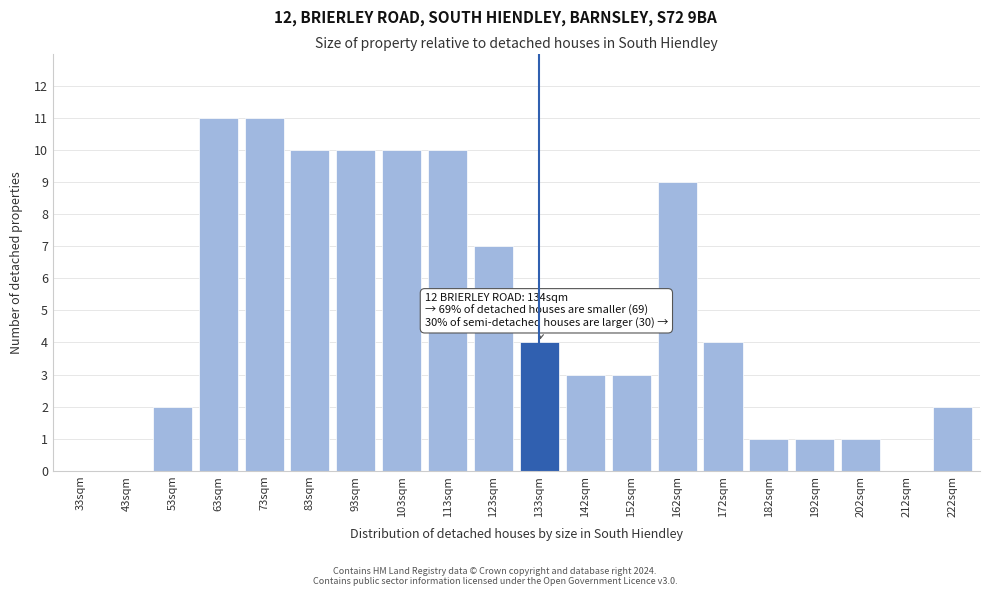

Reading left to right, extract all data points from this chart.

33sqm=0	43sqm=0	53sqm=2	63sqm=11	73sqm=11	83sqm=10	93sqm=10	103sqm=10	113sqm=10	123sqm=7	133sqm=4	142sqm=3	152sqm=3	162sqm=9	172sqm=4	182sqm=1	192sqm=1	202sqm=1	212sqm=0	222sqm=2